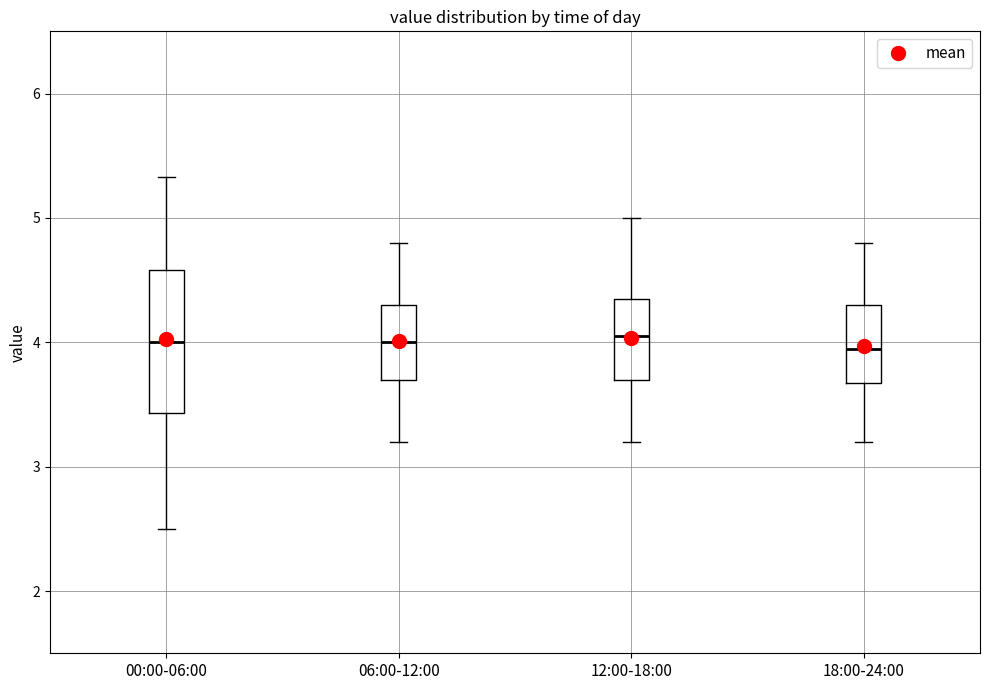

Reading left to right, read every box against the y-axis: the position of its median line, the range the box covers, and the ends of its whiskers. The values are not printed on the chart, so give them approximately, as read against the axis.

00:00-06:00: median 4.0, box 3.4 to 4.6, whiskers 2.5 to 5.3
06:00-12:00: median 4.0, box 3.7 to 4.3, whiskers 3.2 to 4.8
12:00-18:00: median 4.1, box 3.7 to 4.4, whiskers 3.2 to 5.0
18:00-24:00: median 4.0, box 3.7 to 4.3, whiskers 3.2 to 4.8